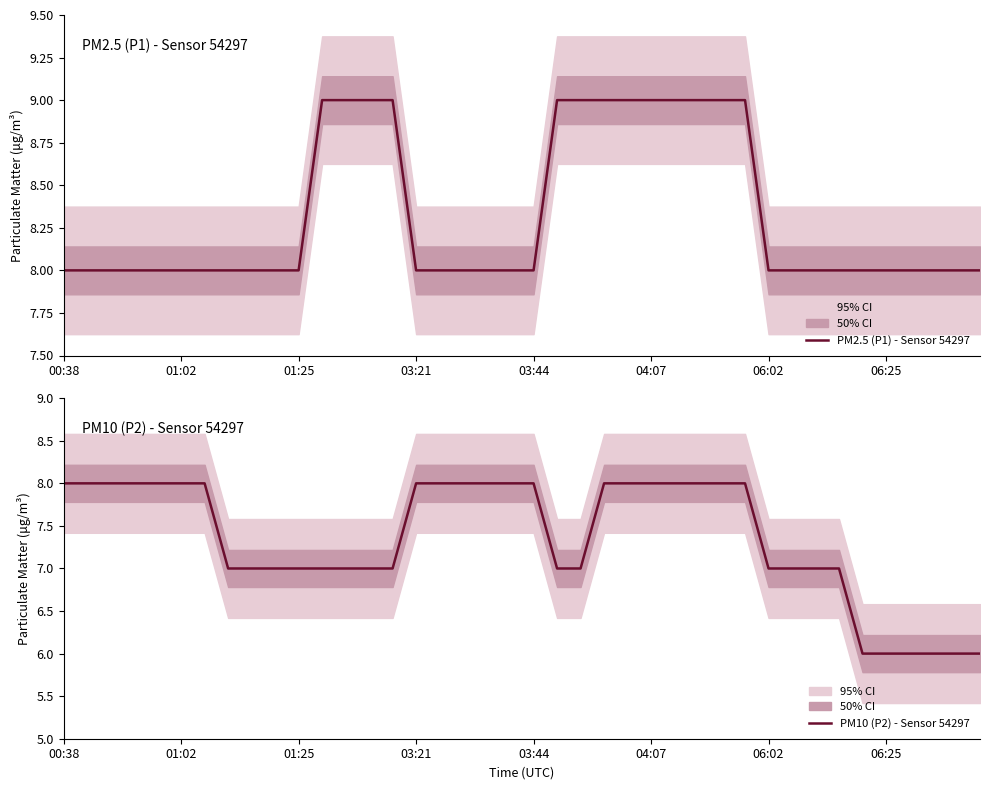

What is the difference between the PM2.5 (P1) - Sensor 54297 values at 13 and 36?

1